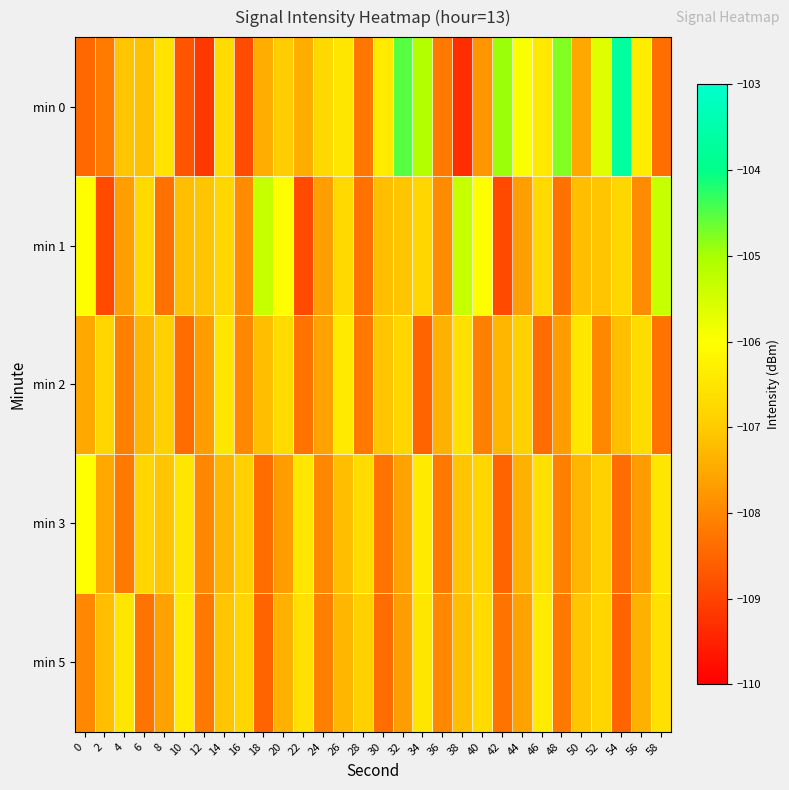

Reading right to left, what are all the values shown in this chart?

min 0: 58=-108.4	56=-106.4	54=-103.7	52=-105.6	50=-107.5	48=-104.8	46=-106.4	44=-105.9	42=-104.9	40=-107.8	38=-109.3	36=-108.2	34=-105.1	32=-104.5	30=-106.4	28=-108.2	26=-106.5	24=-106.8	22=-107.4	20=-107.0	18=-107.4	16=-108.9	14=-106.7	12=-109.2	10=-108.7	8=-106.5	6=-107.2	4=-107.1	2=-108.2	0=-108.5
min 1: 58=-105.3	56=-107.9	54=-106.8	52=-107.1	50=-107.2	48=-108.3	46=-106.7	44=-107.7	42=-108.9	40=-106.0	38=-105.3	36=-107.9	34=-106.8	32=-107.1	30=-107.2	28=-108.3	26=-106.7	24=-107.7	22=-108.9	20=-106.0	18=-105.3	16=-107.9	14=-106.8	12=-107.1	10=-107.2	8=-108.3	6=-106.7	4=-107.7	2=-108.9	0=-106.0
min 2: 58=-108.3	56=-106.7	54=-107.2	52=-108.0	50=-106.5	48=-107.7	46=-108.4	44=-106.9	42=-107.3	40=-108.1	38=-106.6	36=-107.4	34=-108.5	32=-106.8	30=-107.1	28=-108.2	26=-106.4	24=-107.6	22=-108.3	20=-106.7	18=-107.2	16=-108.0	14=-106.5	12=-107.7	10=-108.4	8=-106.9	6=-107.3	4=-108.1	2=-106.8	0=-107.5
min 3: 58=-106.5	56=-107.7	54=-108.4	52=-106.9	50=-107.3	48=-108.1	46=-106.6	44=-107.4	42=-108.5	40=-106.8	38=-107.1	36=-108.2	34=-106.4	32=-107.6	30=-108.3	28=-106.7	26=-107.2	24=-108.0	22=-106.5	20=-107.7	18=-108.4	16=-106.9	14=-107.3	12=-108.0	10=-106.5	8=-107.1	6=-106.8	4=-108.2	2=-107.5	0=-106.0
min 5: 58=-106.6	56=-107.4	54=-108.5	52=-106.8	50=-107.1	48=-108.2	46=-106.4	44=-107.6	42=-108.3	40=-106.7	38=-107.2	36=-108.0	34=-106.5	32=-107.7	30=-108.4	28=-106.9	26=-107.3	24=-108.1	22=-106.6	20=-107.4	18=-108.5	16=-106.8	14=-107.1	12=-108.2	10=-106.4	8=-107.6	6=-108.3	4=-106.5	2=-107.2	0=-108.0